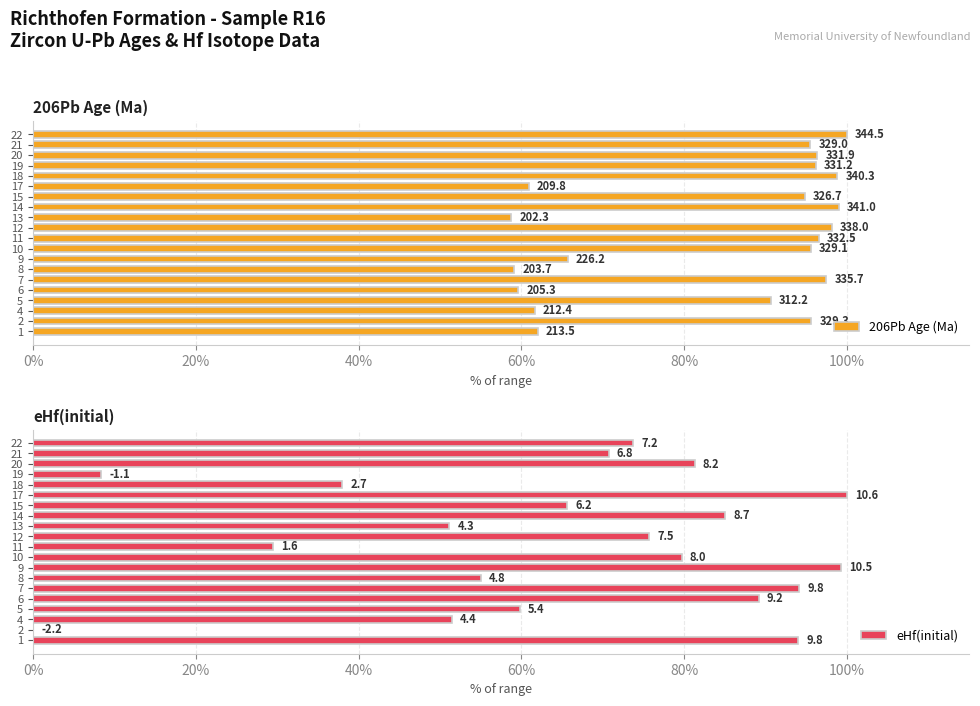

Is it true that eHf(initial) equals 41.7 at 7?

False